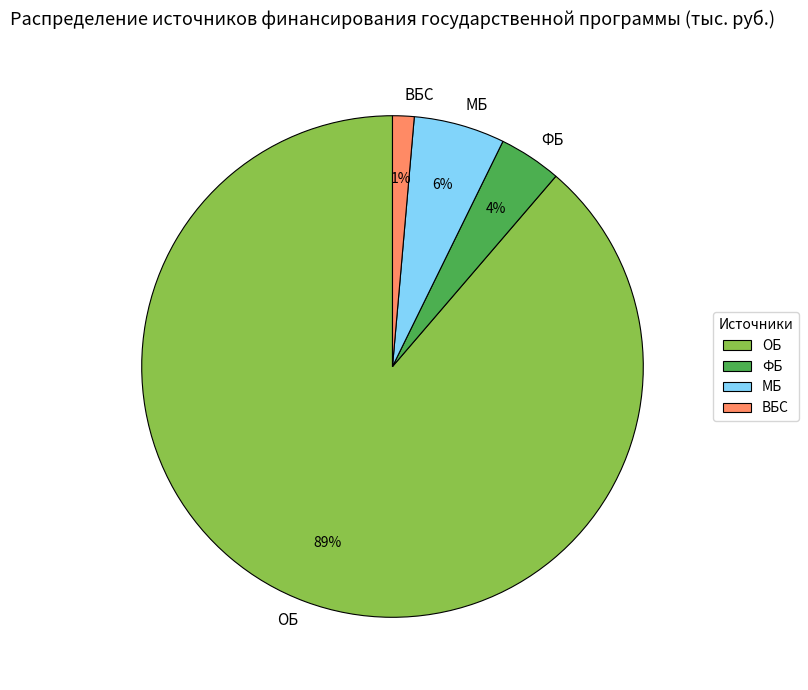

Which category accounts for the majority?

ОБ